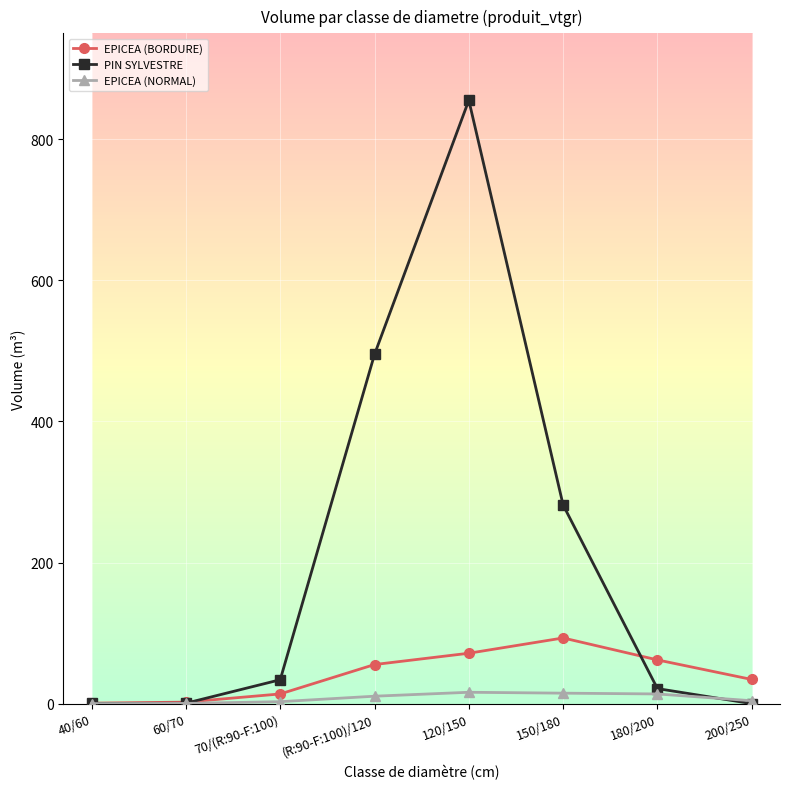

Which series has the widest spread of values?

PIN SYLVESTRE